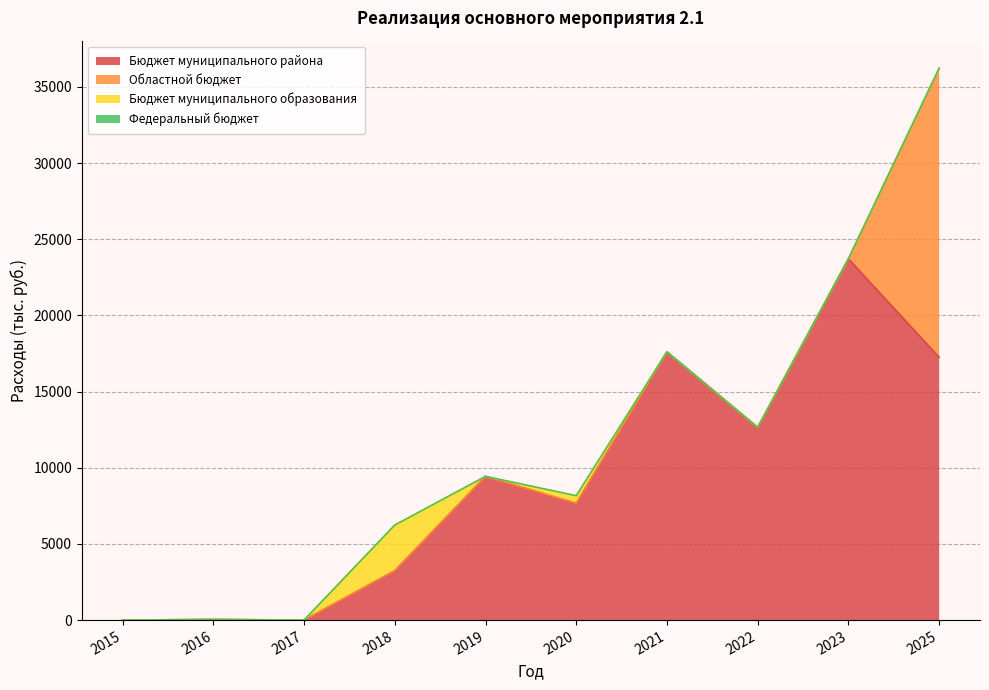

Reading left to right, list all the values displayed in this chart.

Бюджет муниципального района: 0.0	40.0	0.0	3241.0	9433.6	7666.2	17610.7	12650.1	23720.5	17251.6
Областной бюджет: 0.0	0.0	0.0	0.0	0.0	0.0	0.0	0.0	0.0	18975.8
Бюджет муниципального образования: 0.0	0.0	0.0	3000.0	0.0	500.0	0.0	0.0	0.0	0.0
Федеральный бюджет: 0.0	0.0	0.0	0.0	0.0	0.0	0.0	0.0	0.0	0.0